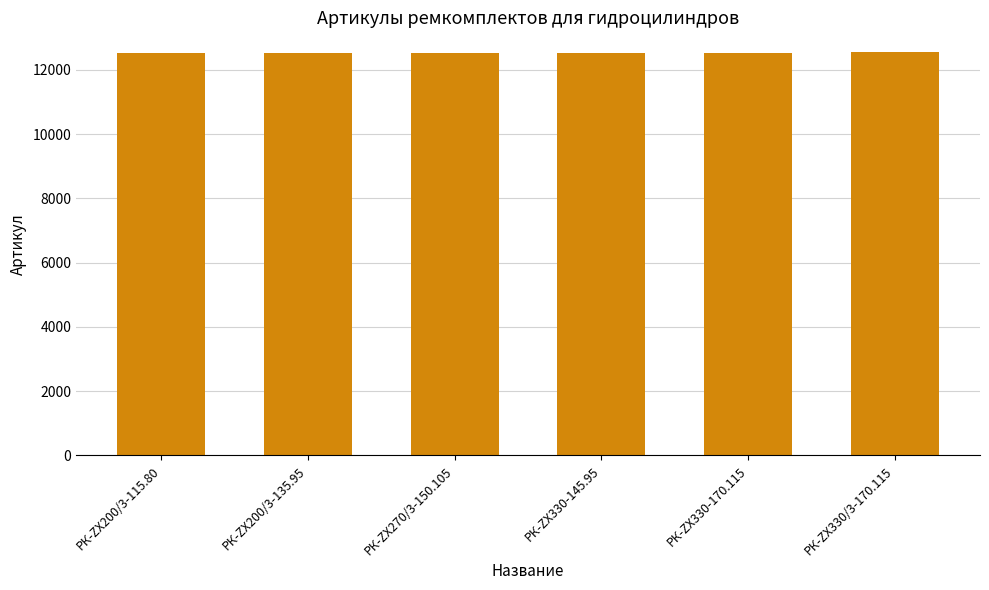

What is the minimum value shown in the chart?

12533